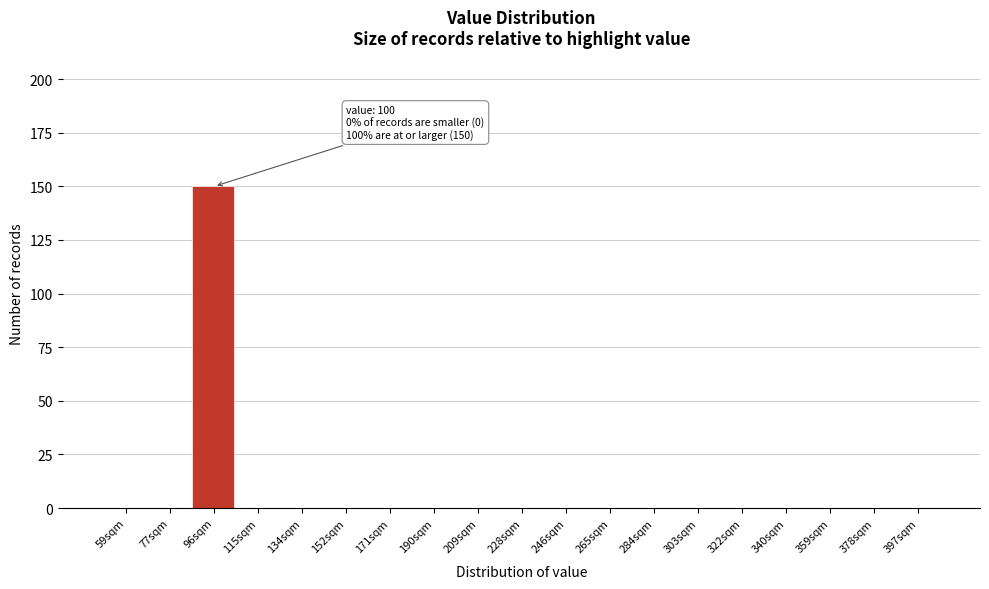

Reading left to right, what are all the values shown in this chart?

59sqm=0	77sqm=0	96sqm=150	115sqm=0	134sqm=0	152sqm=0	171sqm=0	190sqm=0	209sqm=0	228sqm=0	246sqm=0	265sqm=0	284sqm=0	303sqm=0	322sqm=0	340sqm=0	359sqm=0	378sqm=0	397sqm=0